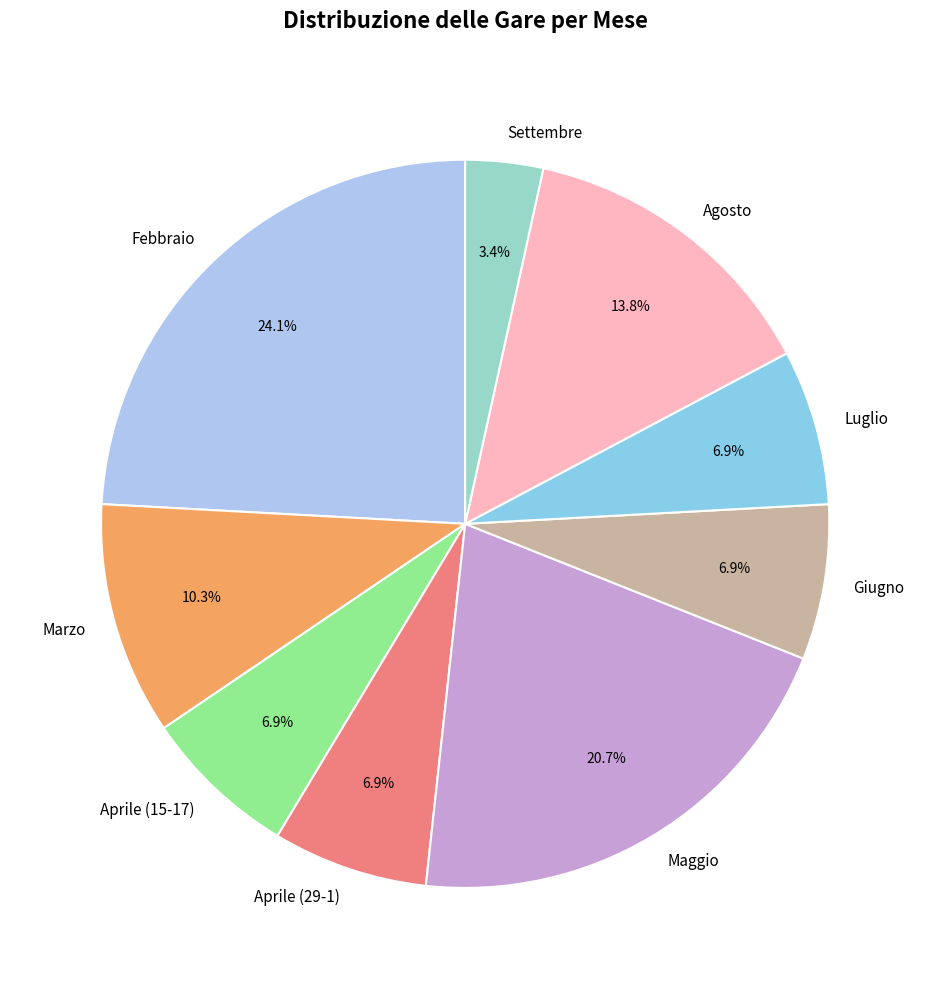

Which category has the biggest portion of the pie?

Febbraio